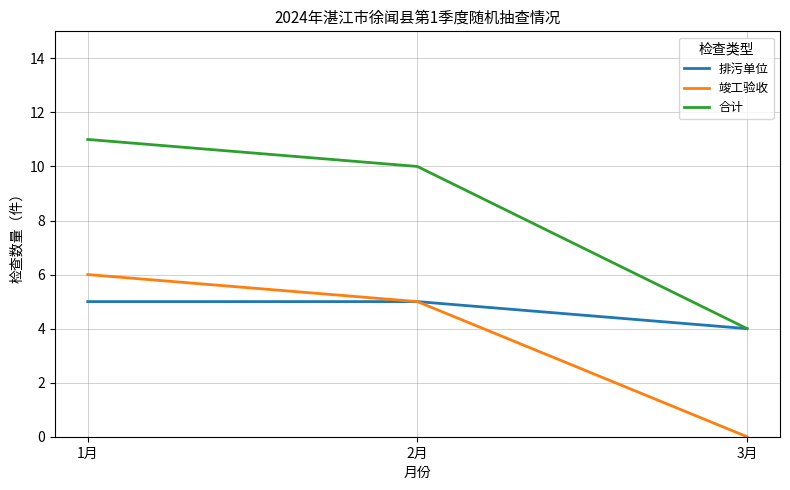

Rank the categories by 竣工验收 value from highest to lowest.

1月, 2月, 3月